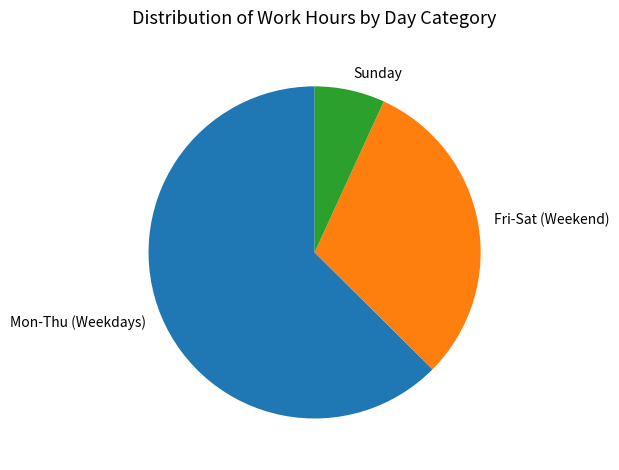

The Fri-Sat (Weekend) slice represents 37% of the pie. True or false?

False